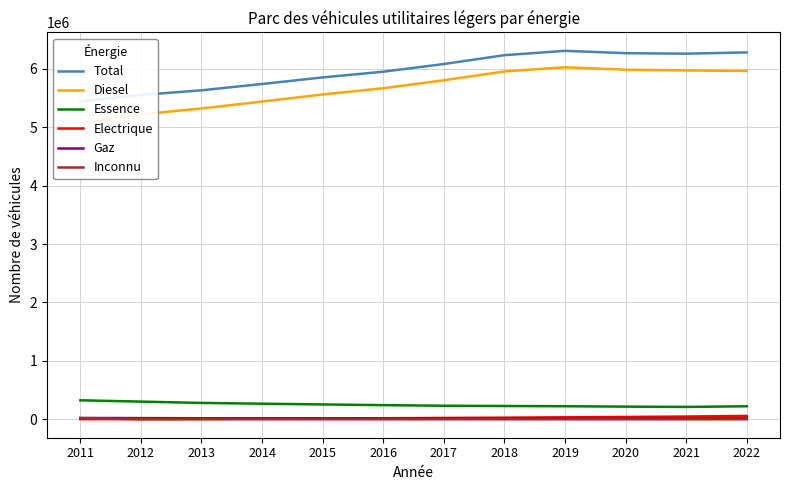

Which label corresponds to the largest value in the chart?

2019